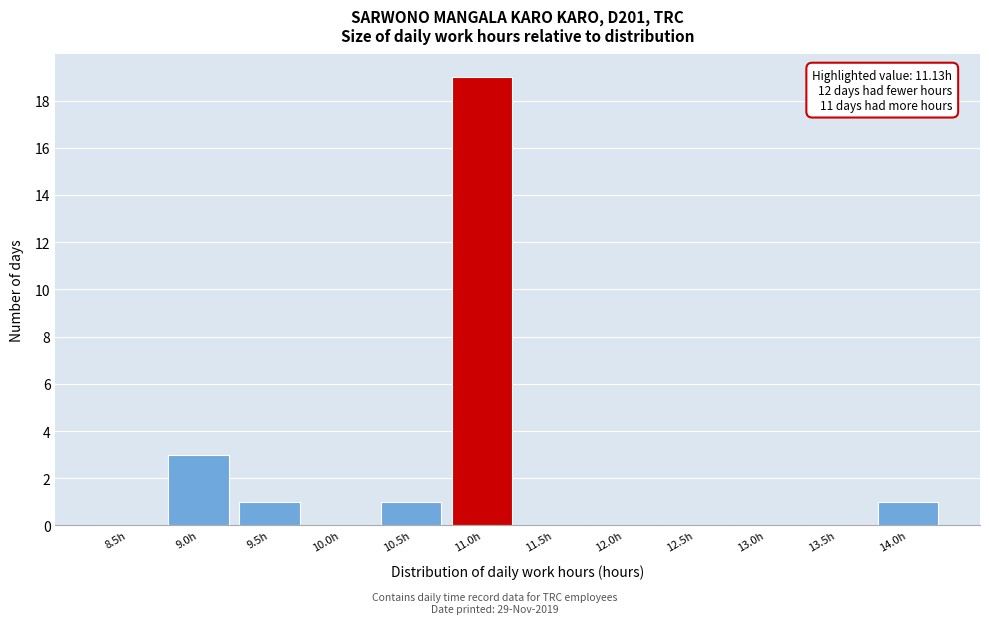

Reading left to right, extract all data points from this chart.

8.5h=0	9.0h=3	9.5h=1	10.0h=0	10.5h=1	11.0h=19	11.5h=0	12.0h=0	12.5h=0	13.0h=0	13.5h=0	14.0h=1